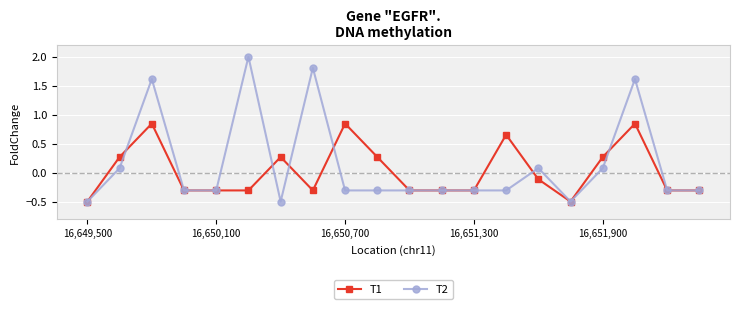

True or false: T2 has more than 1 interior local peaks.

True